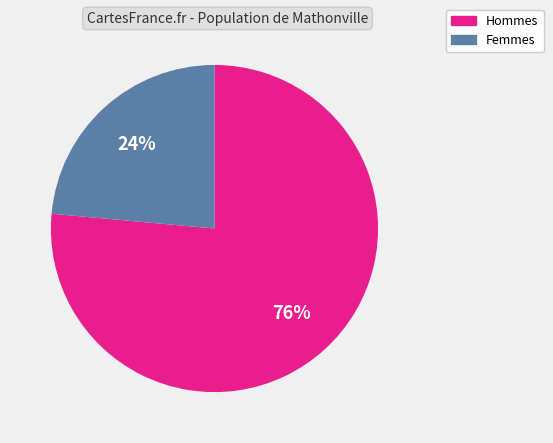

Does any single category account for the majority?

Yes